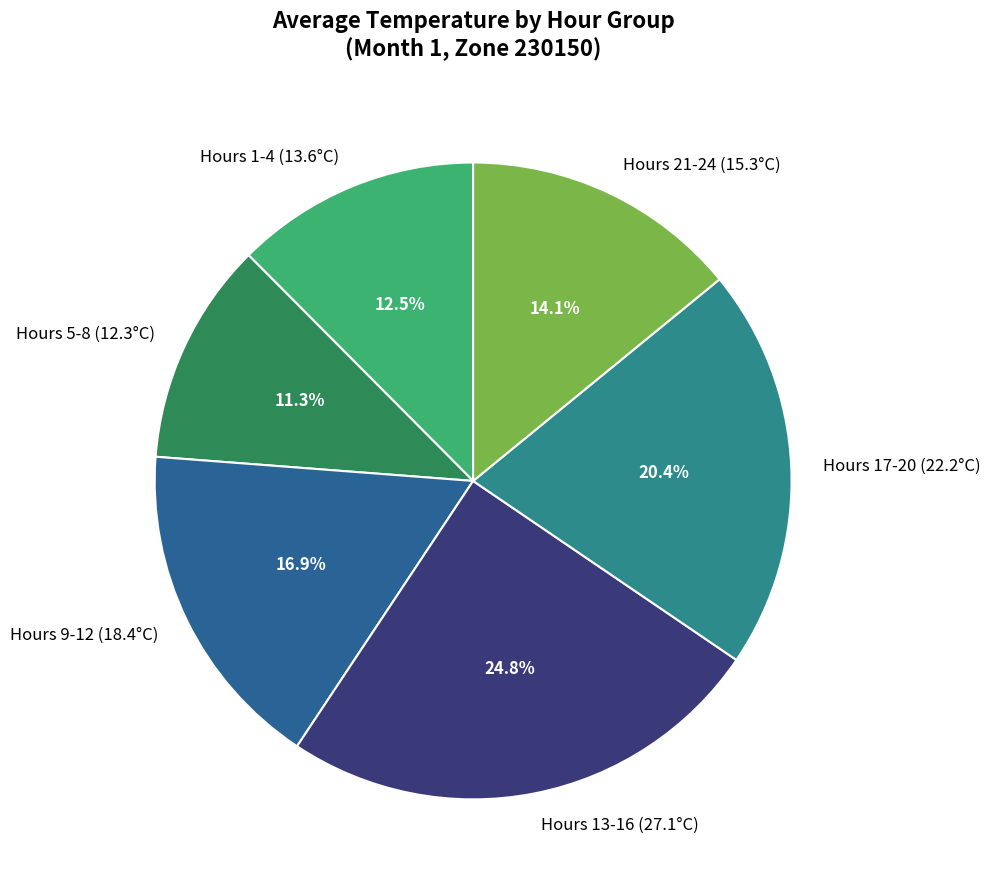

How many slices are in this pie chart?

6